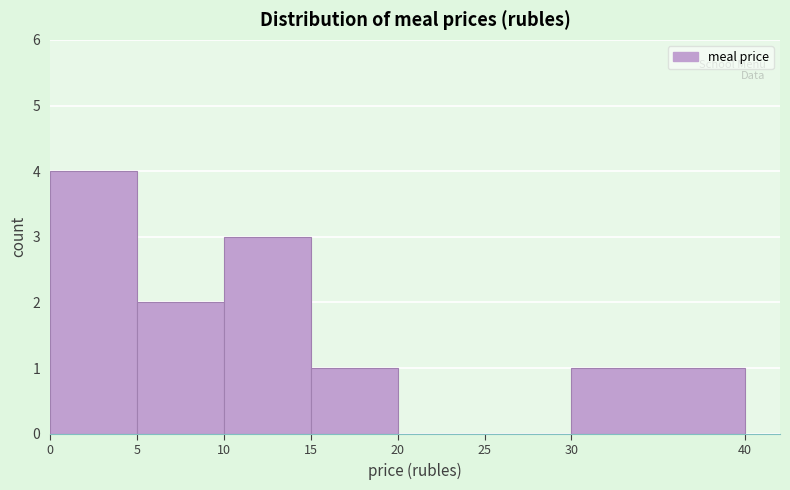

Reading left to right, list every bar in this chart as the range it spans on the x-axis followed by its height. The values are not printed on the chart, so give them approximately, as read against the axis.

0 to 5: 4
5 to 10: 2
10 to 15: 3
15 to 20: 1
20 to 25: 0
25 to 30: 0
30 to 40: 1